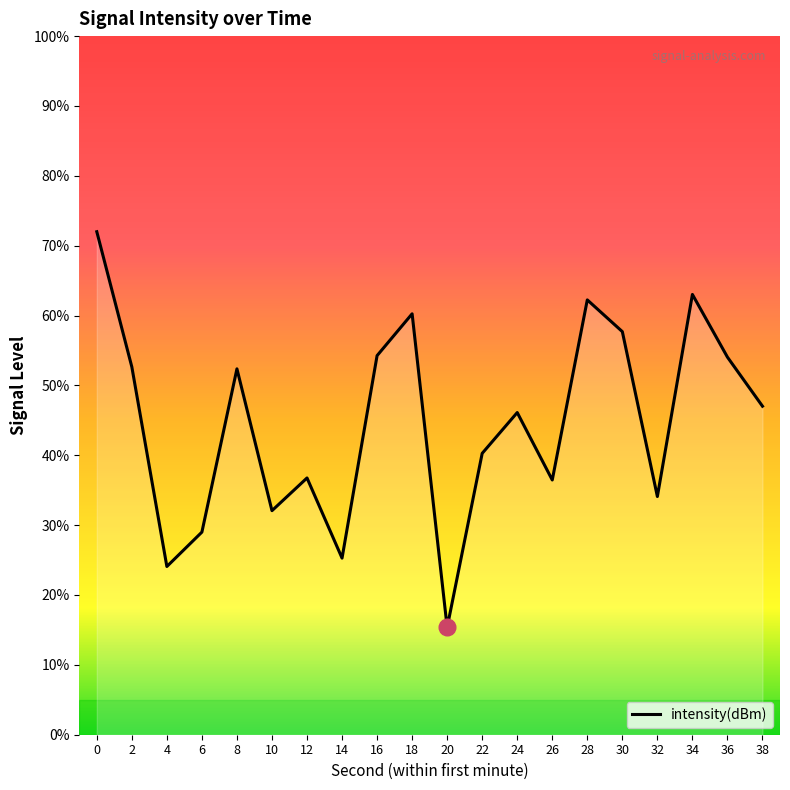

How many interior local valleys (lower than both neighbors) does the data have?

6